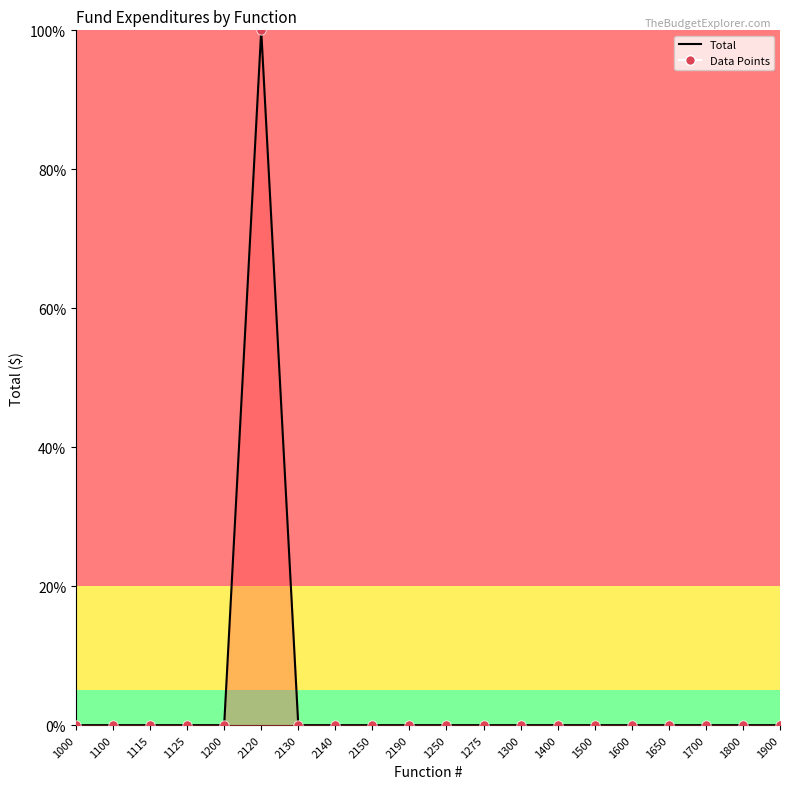

Which series has the largest total across all categories?

Total (line)